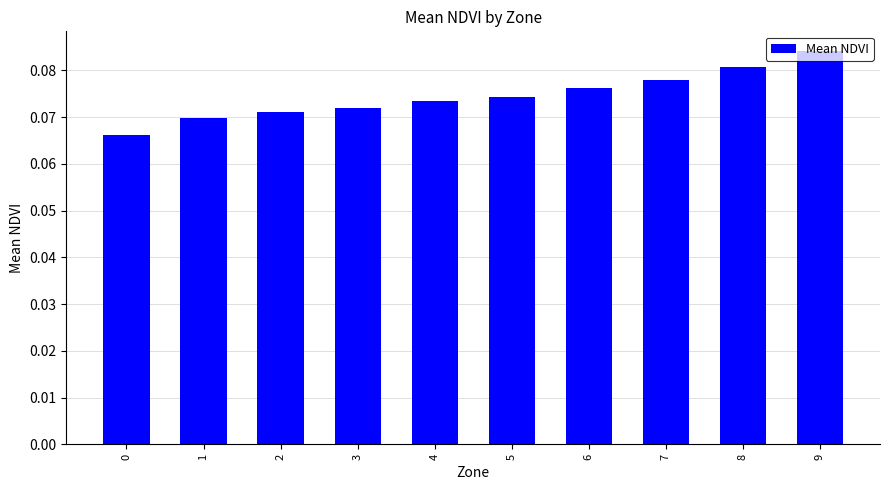

Between 1 and 7, which is larger?

7